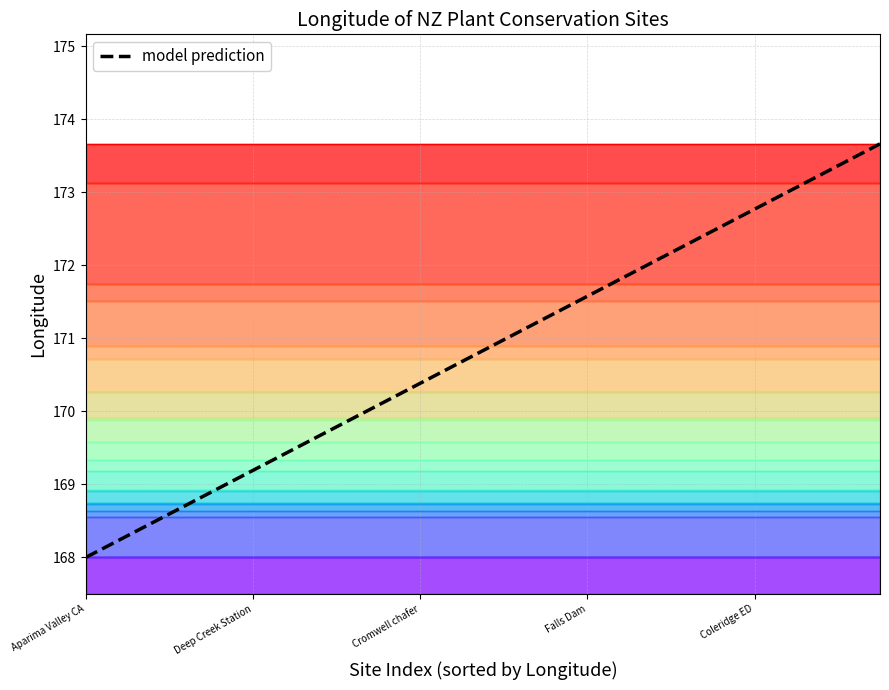

Between Deep Creek Station and Falls Dam, which is larger?

Falls Dam